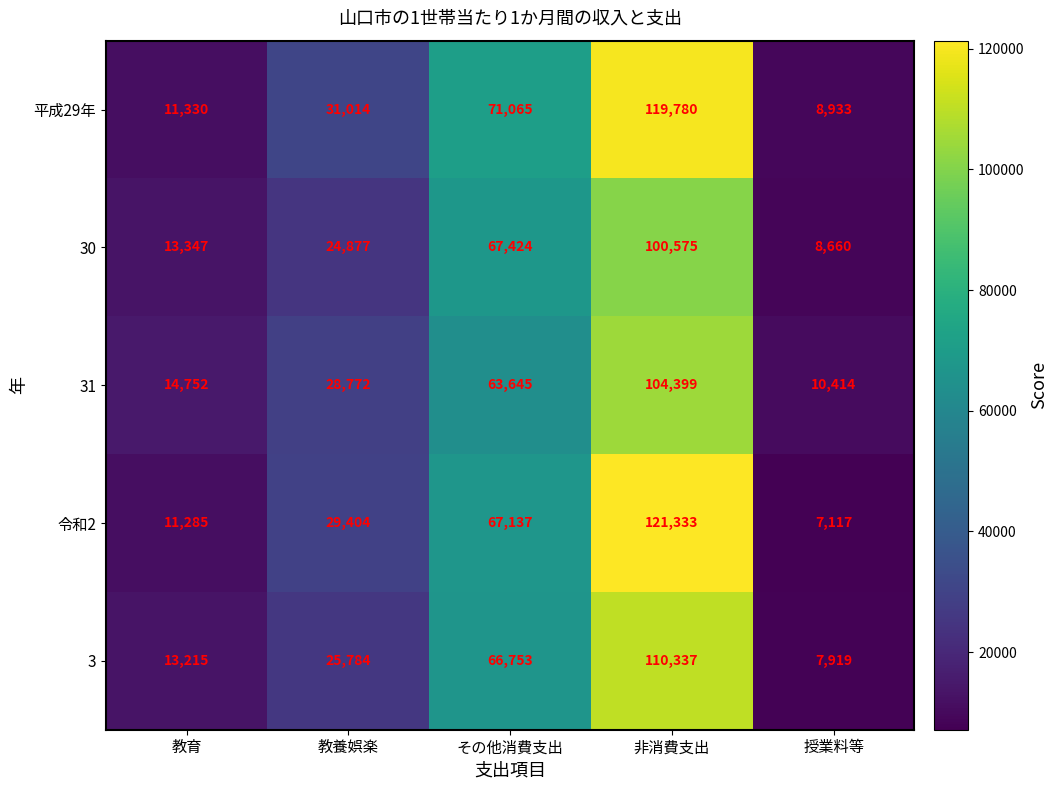

The value of 31 at その他消費支出 is 63645. True or false?

True